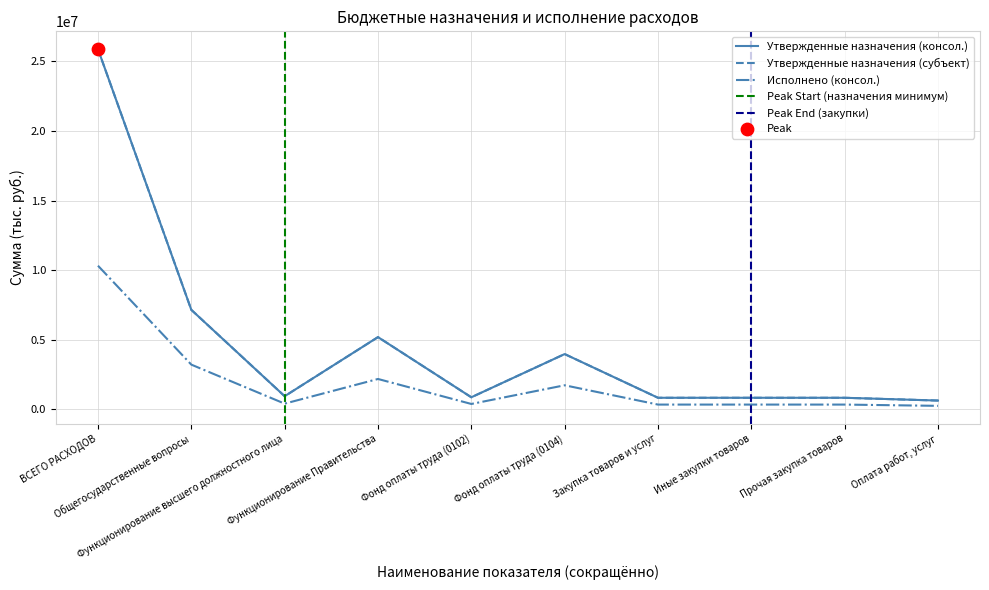

Is the value of Исполнено (консол.) at Оплата работ, услуг greater than the value of Утвержденные назначения (консол.) at Прочая закупка товаров?

No